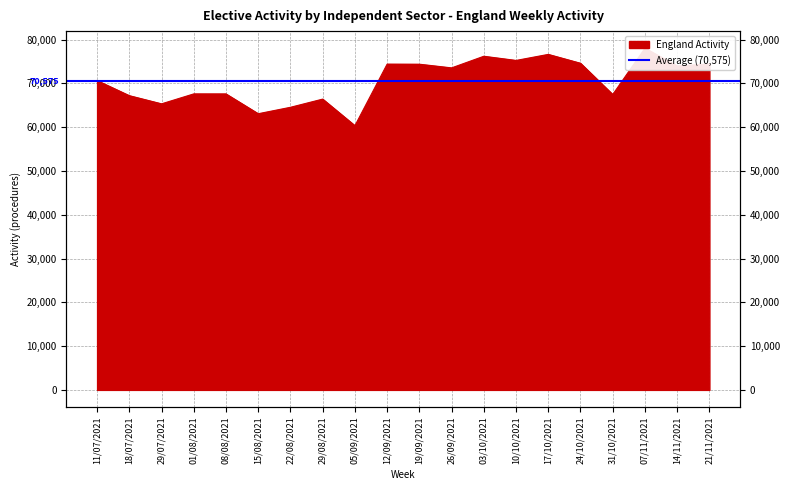

What is the average value?

70575